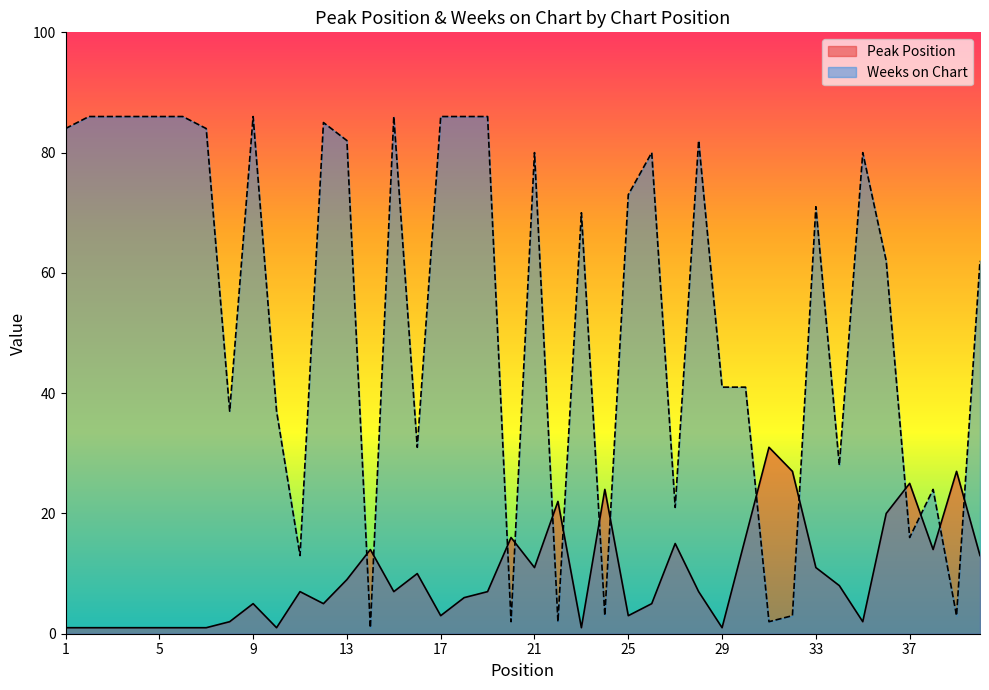

Reading left to right, what are all the values shown in this chart?

Peak Position: 1	1	1	1	1	1	1	2	5	1	7	5	9	14	7	10	3	6	7	16	11	22	1	24	3	5	15	7	1	16	31	27	11	8	2	20	25	14	27	13
Weeks on Chart: 84	86	86	86	86	86	84	37	86	37	13	85	82	1	86	31	86	86	86	2	80	2	70	3	73	80	21	82	41	41	2	3	71	28	80	62	16	24	3	62